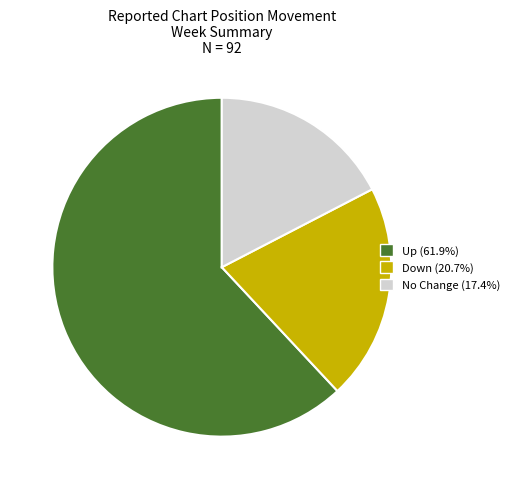

Is there any slice that represents more than half of the pie?

Yes